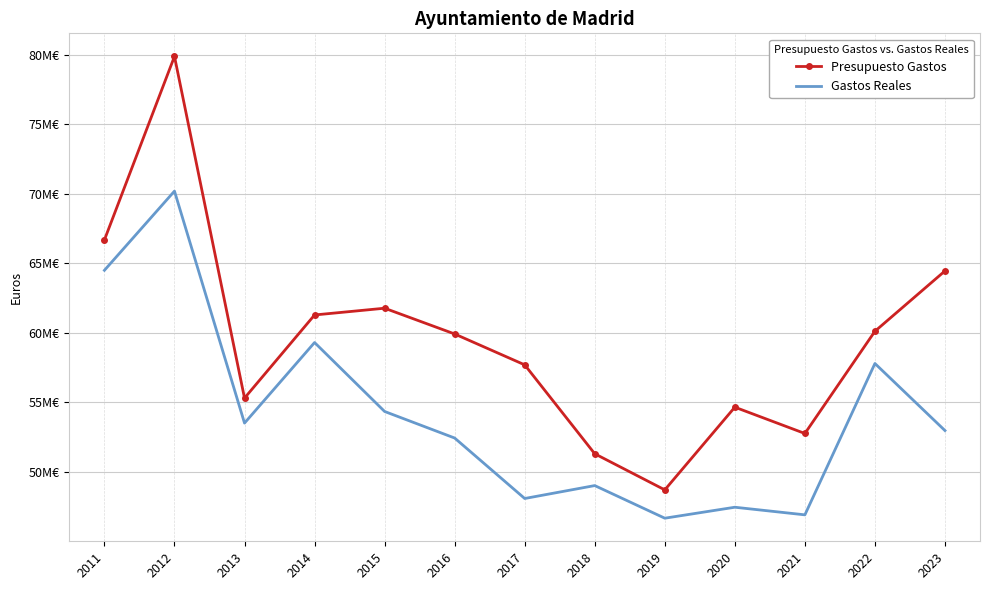

At which category is the sum across all series the highest?

2012